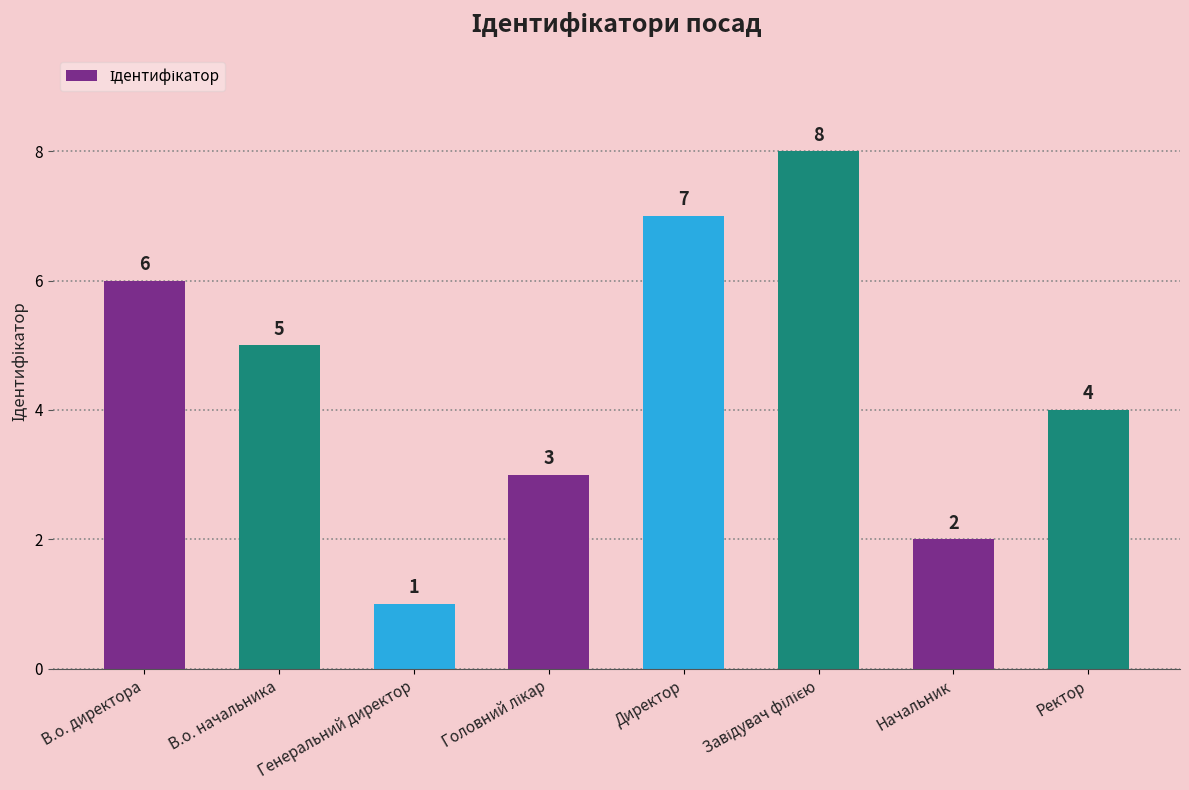

Reading right to left, list all the values displayed in this chart.

4	2	8	7	3	1	5	6